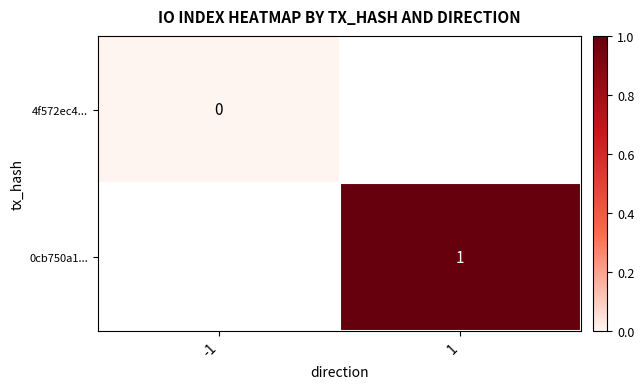

Which category has the highest value across all series?

1